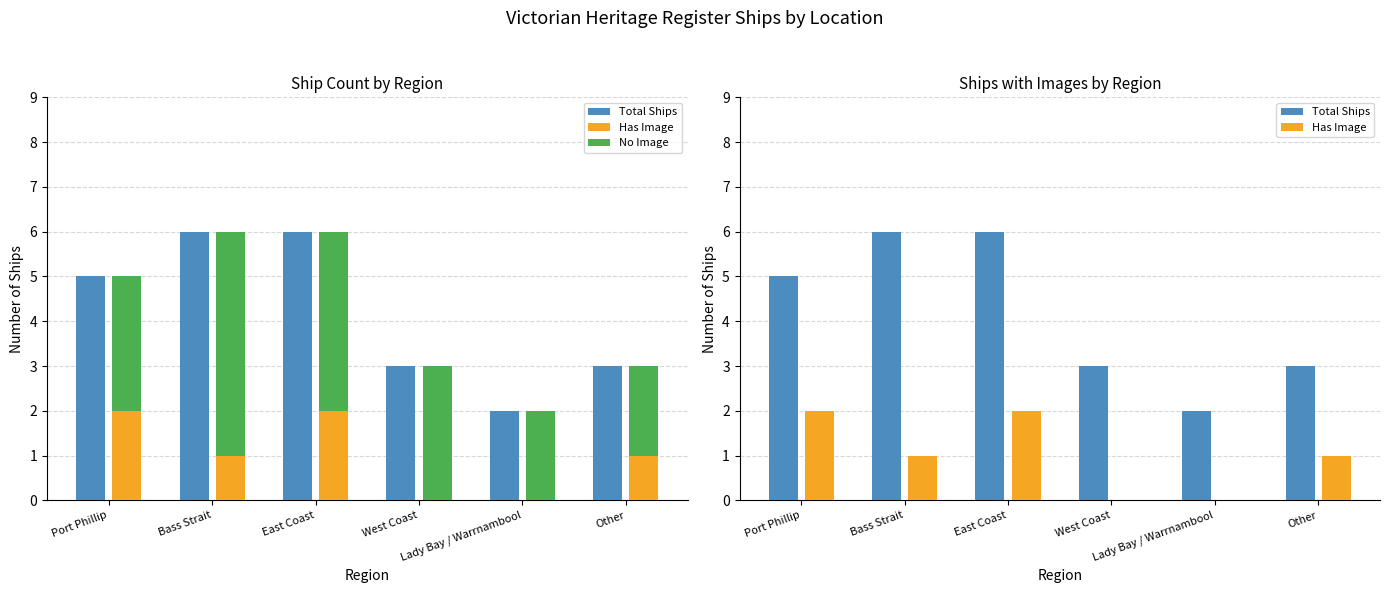

Reading right to left, transcribe all the data shown in this chart.

Total Ships: 3	2	3	6	6	5
Has Image: 1	0	0	2	1	2
No Image: 2	2	3	4	5	3